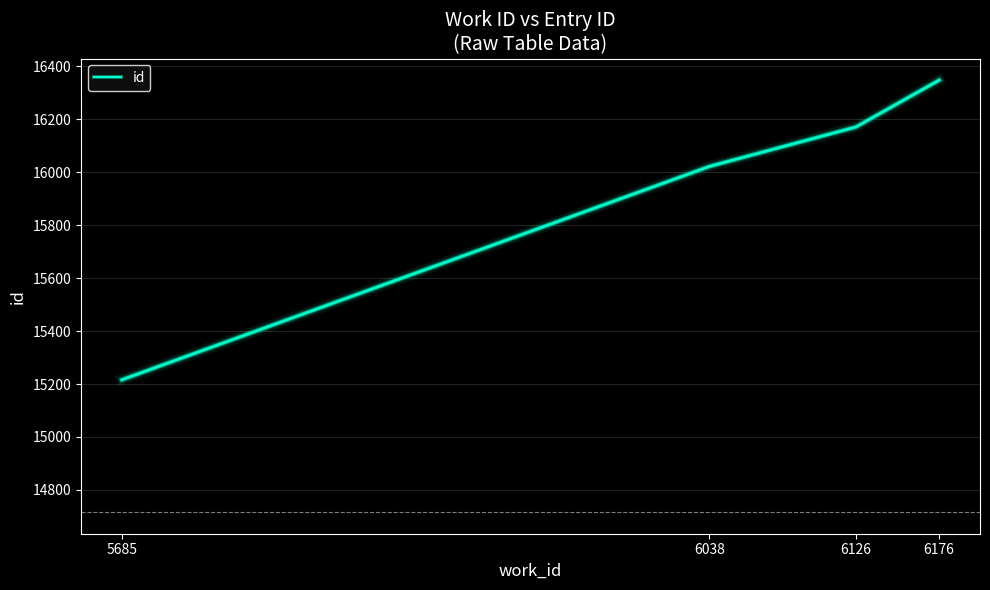

Which has a higher value, 6176 or 5685?

6176